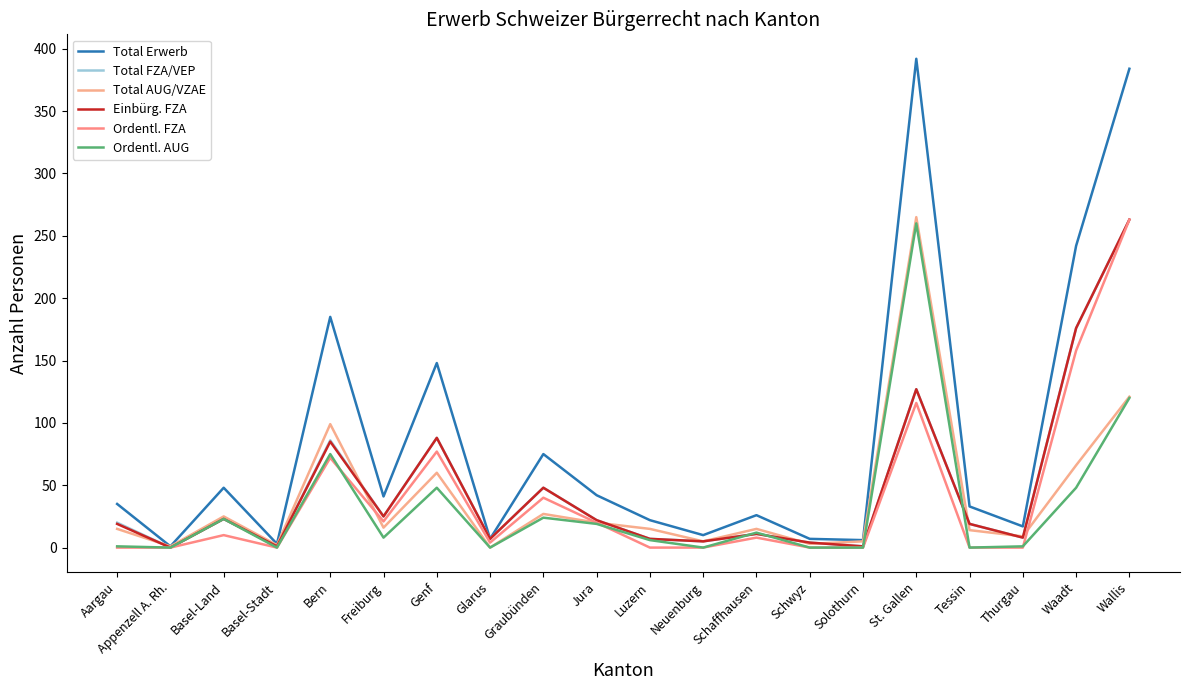

How many interior local peaks does the Total FZA/VEP series have?

6